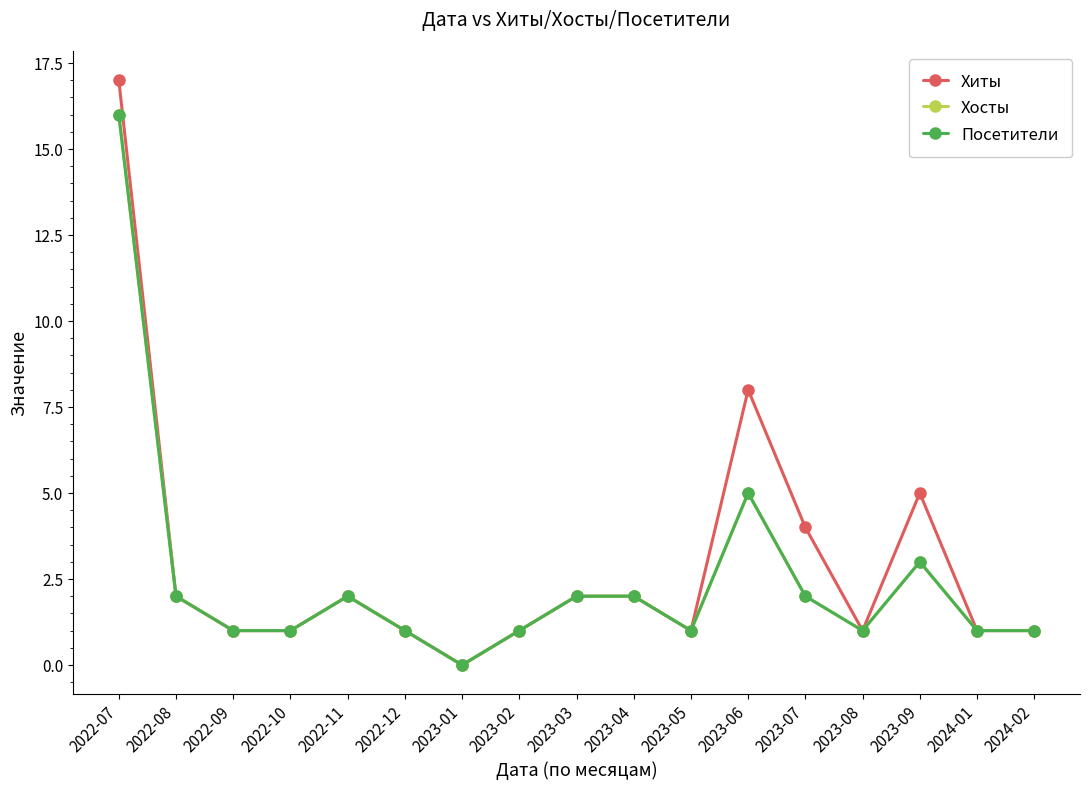

Rank the categories by Хиты value from lowest to highest.

2023-01, 2022-09, 2022-10, 2022-12, 2023-02, 2023-05, 2023-08, 2024-01, 2024-02, 2022-08, 2022-11, 2023-03, 2023-04, 2023-07, 2023-09, 2023-06, 2022-07